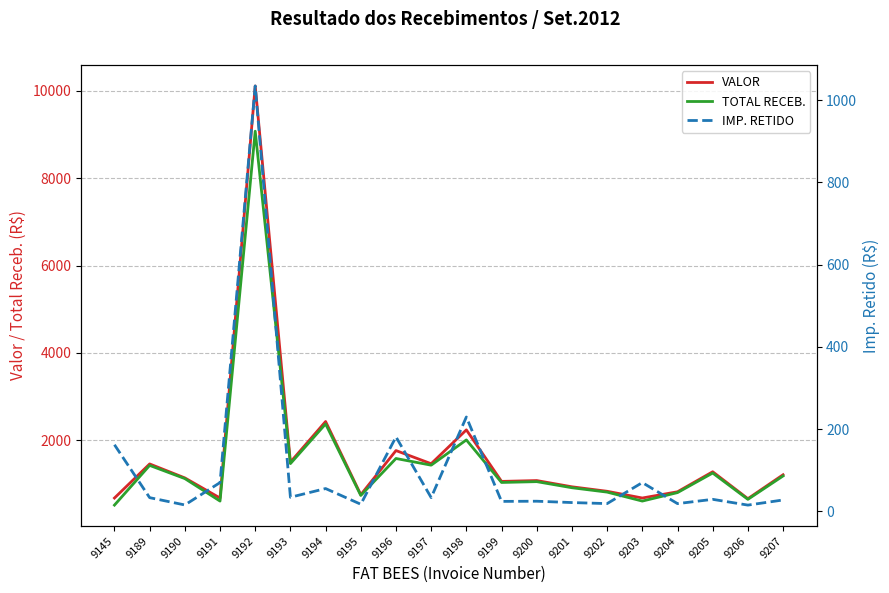

At which label does TOTAL RECEB. reach its peak?

9192